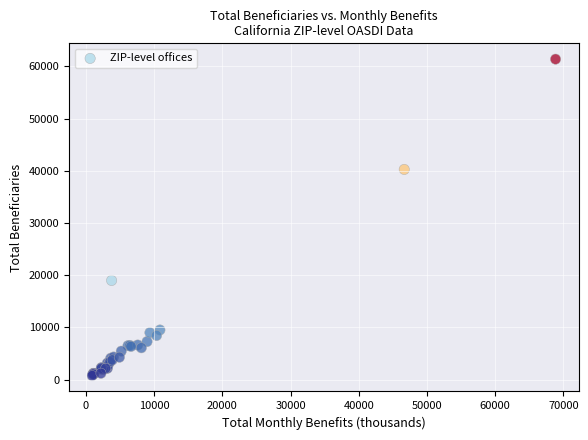

What Y value in the scatter plot is closest to 31060?

40250